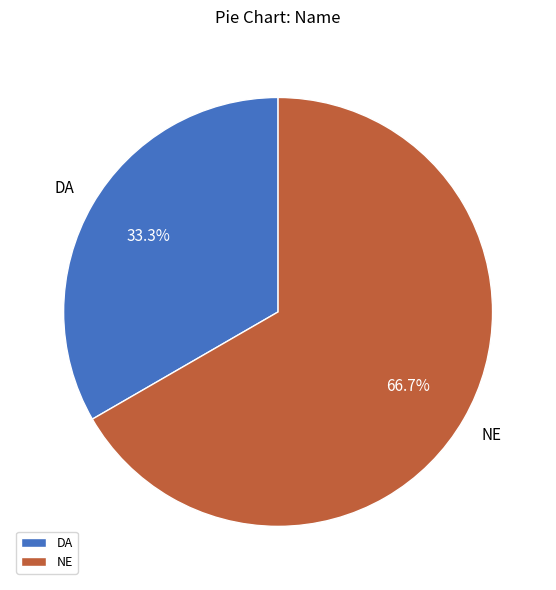

Is the sum of DA and NE greater than half?

Yes